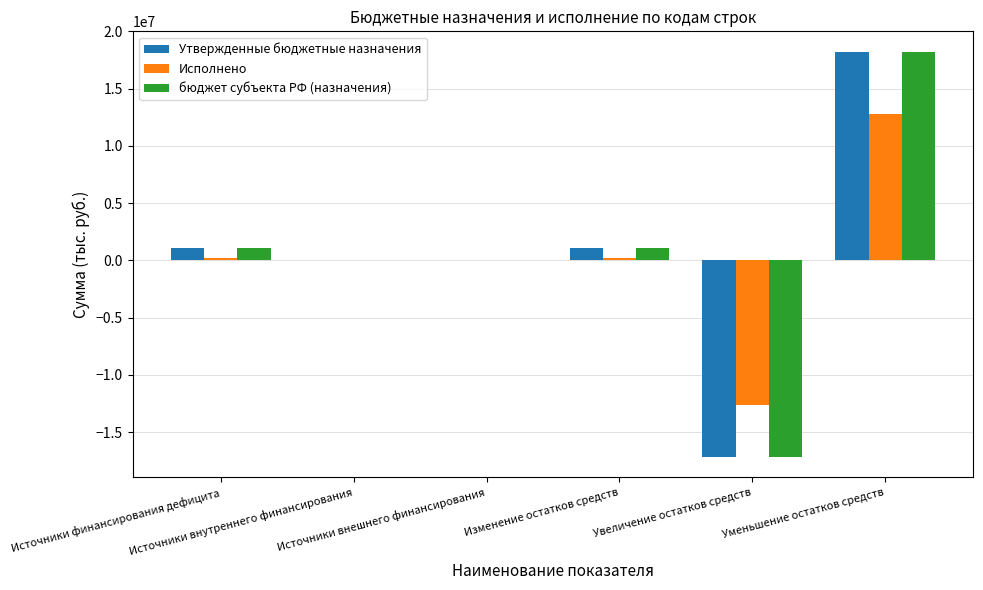

Which category has the highest value in the Утвержденные бюджетные назначения series?

Уменьшение остатков средств